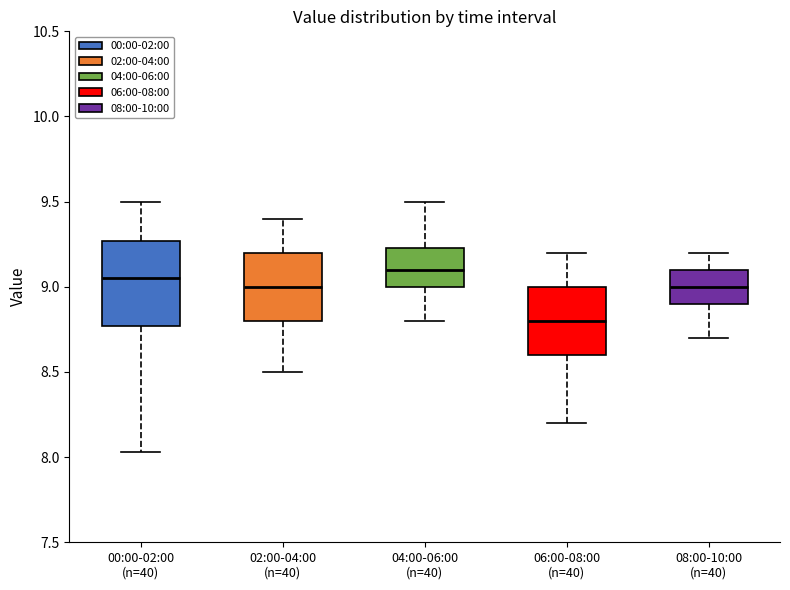

Reading left to right, read every box against the y-axis: the position of its median line, the range the box covers, and the ends of its whiskers. The values are not printed on the chart, so give them approximately, as read against the axis.

00:00-02:00 (n=40): median 9.05, box 8.75 to 9.25, whiskers 8.05 to 9.50
02:00-04:00 (n=40): median 9.00, box 8.80 to 9.20, whiskers 8.50 to 9.40
04:00-06:00 (n=40): median 9.10, box 9.00 to 9.25, whiskers 8.80 to 9.50
06:00-08:00 (n=40): median 8.80, box 8.60 to 9.00, whiskers 8.20 to 9.20
08:00-10:00 (n=40): median 9.00, box 8.90 to 9.10, whiskers 8.70 to 9.20